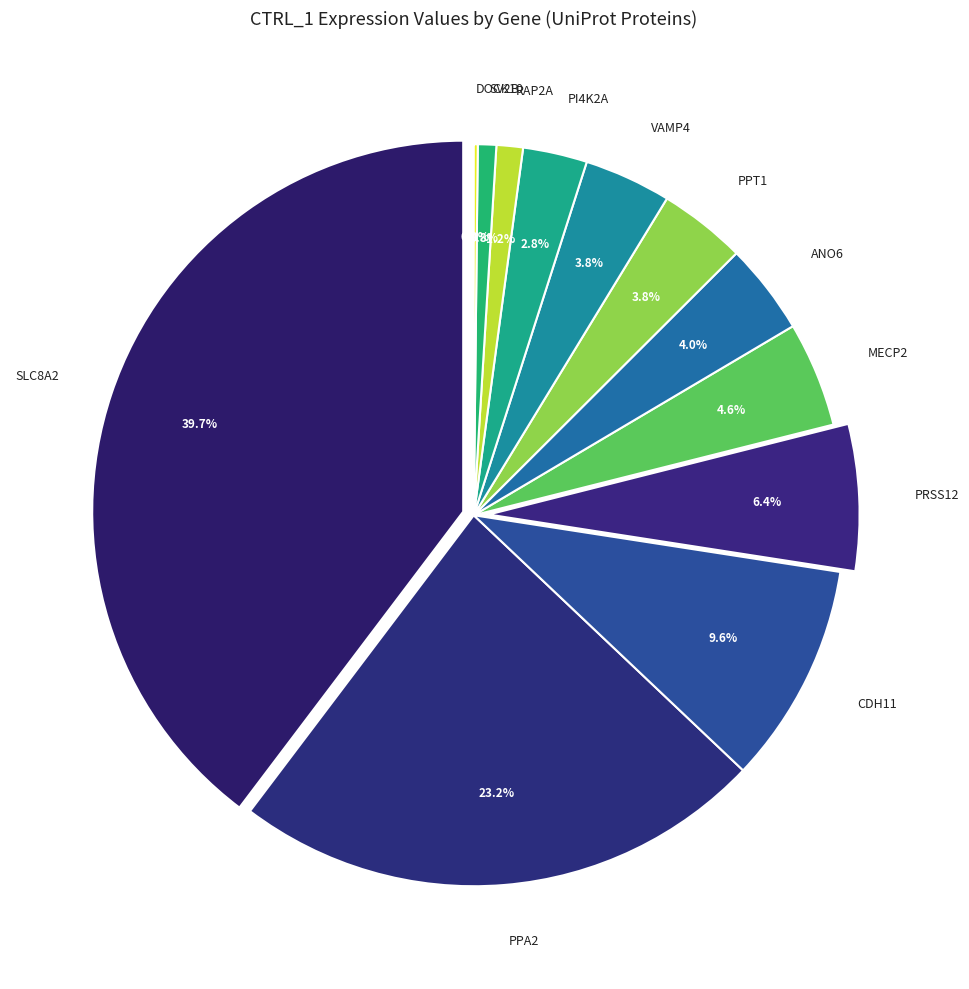

Is the sum of RAP2A and ANO6 greater than half?

No